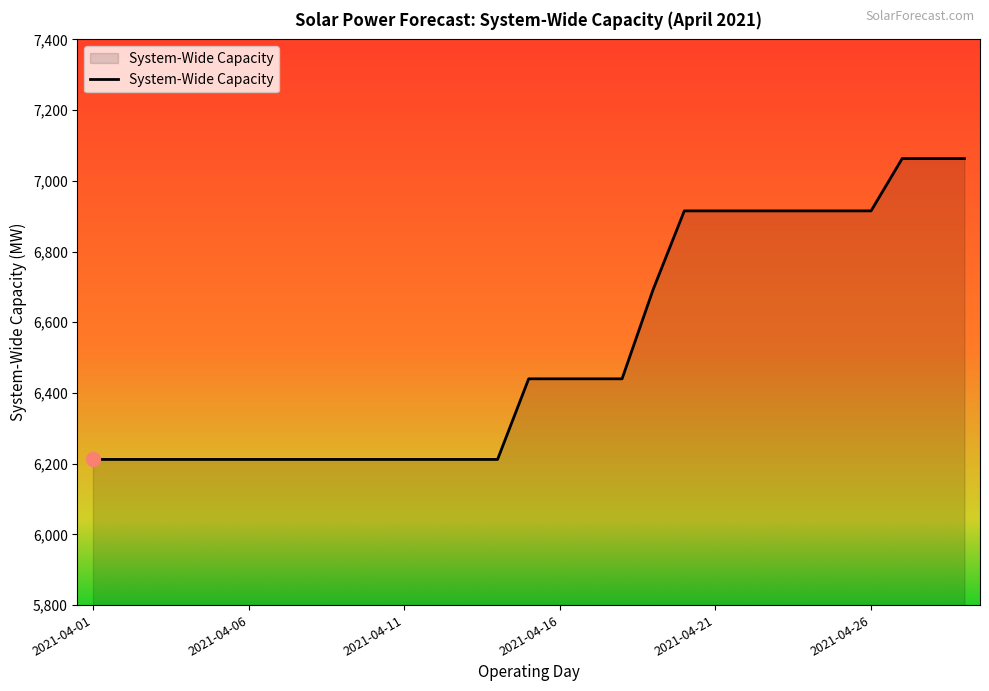

What is the difference between the maximum and minimum values?

851